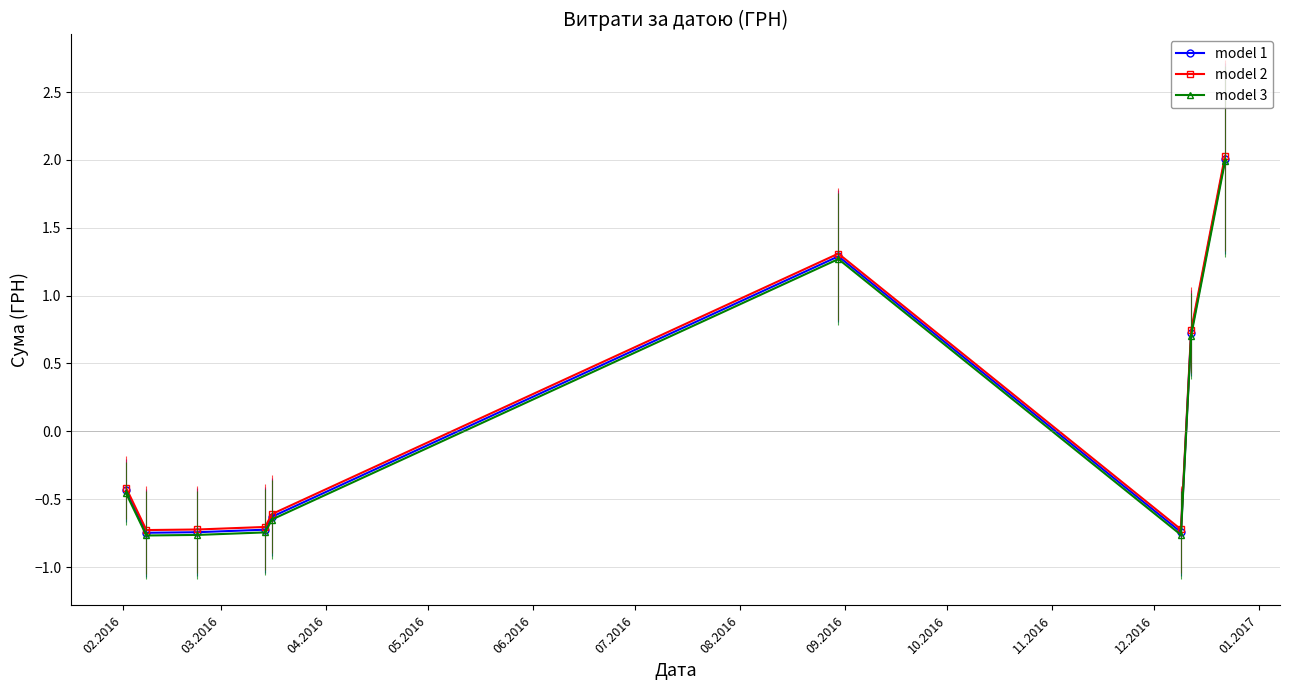

True or false: model 1 has more than 2 points higher than both neighbors.

False